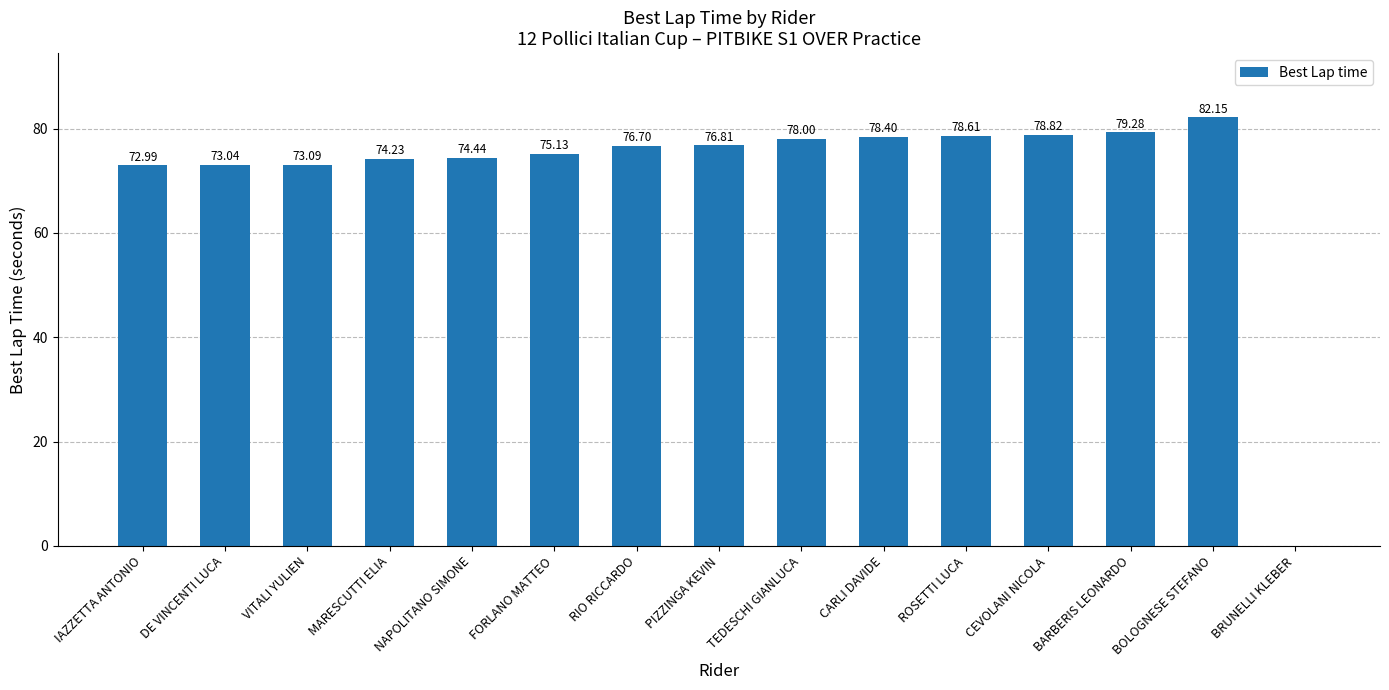

What is the ratio of the value at CARLI DAVIDE to the value at BARBERIS LEONARDO?

1.0